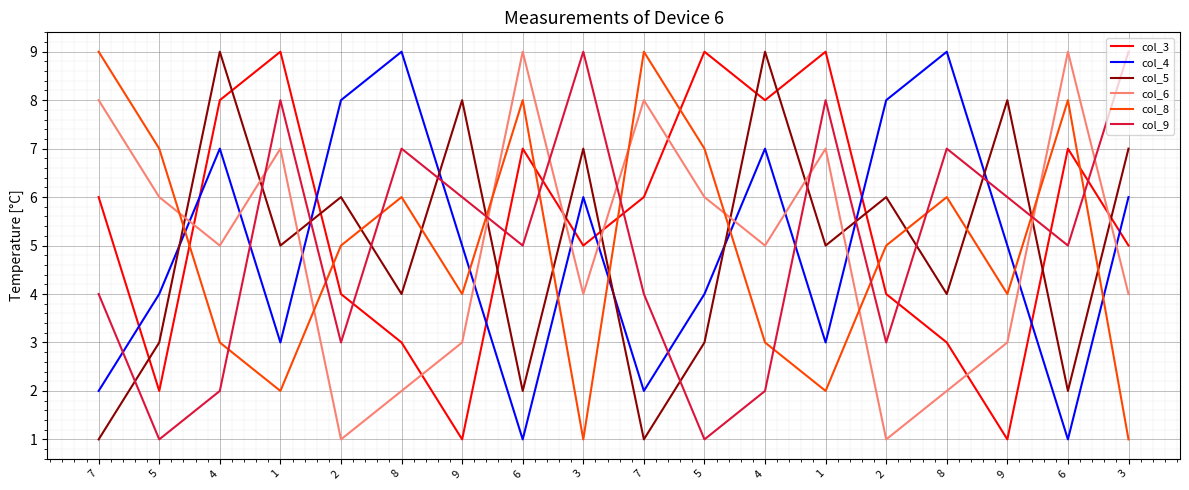

What is the label of the 17th point from the right?

5